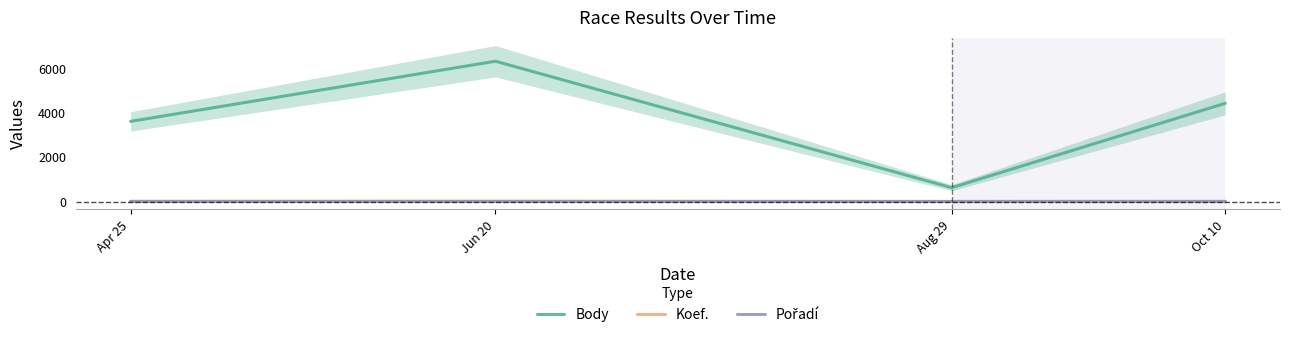

Is this an area chart (filled region under the line)?

No